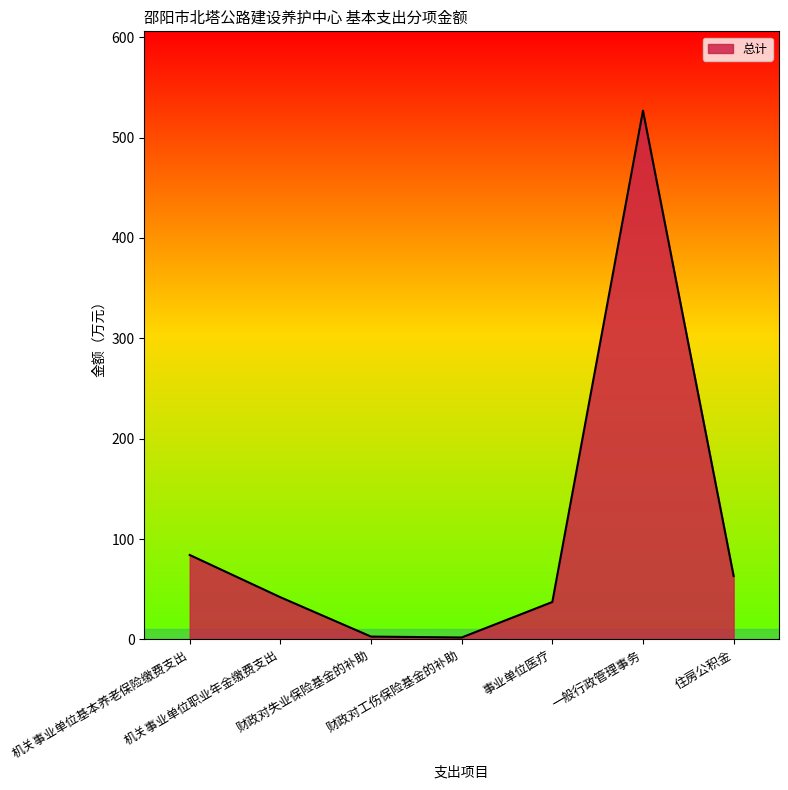

What is the difference between the second highest and second lowest values?

81.3